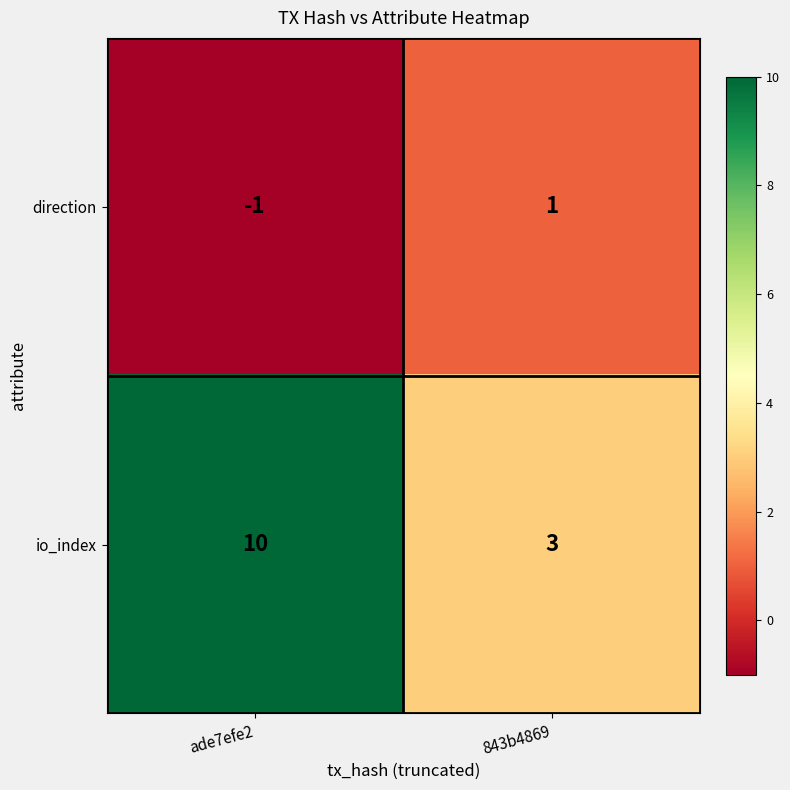

Between ade7efe2 and 843b4869, which series saw the biggest shift?

io_index